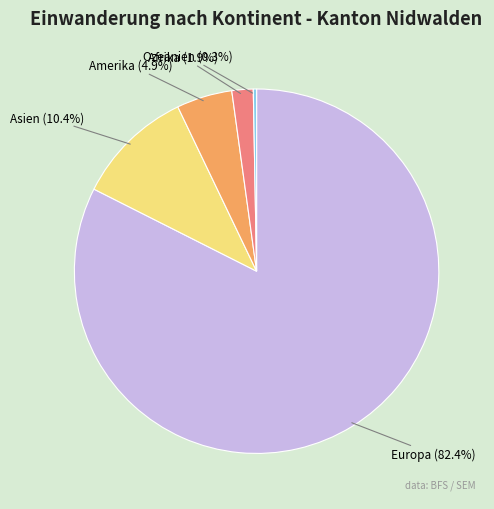

Which slice represents more than half of the pie?

Europa